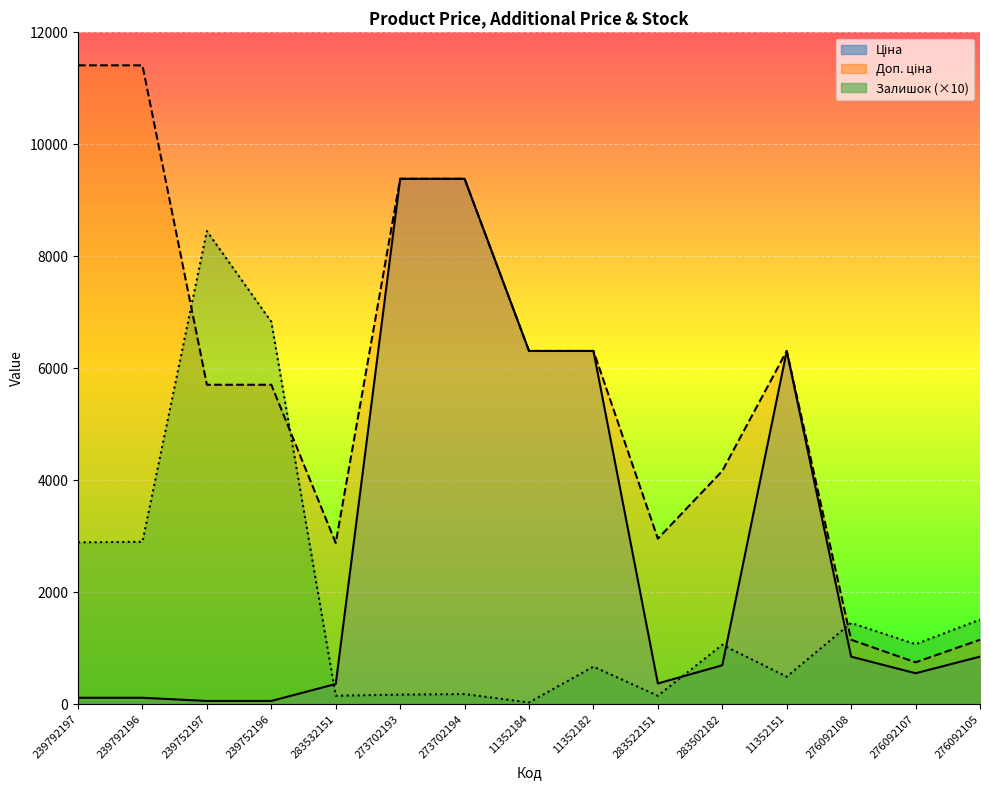

True or false: Доп. ціна and Ціна intersect in this chart.

False